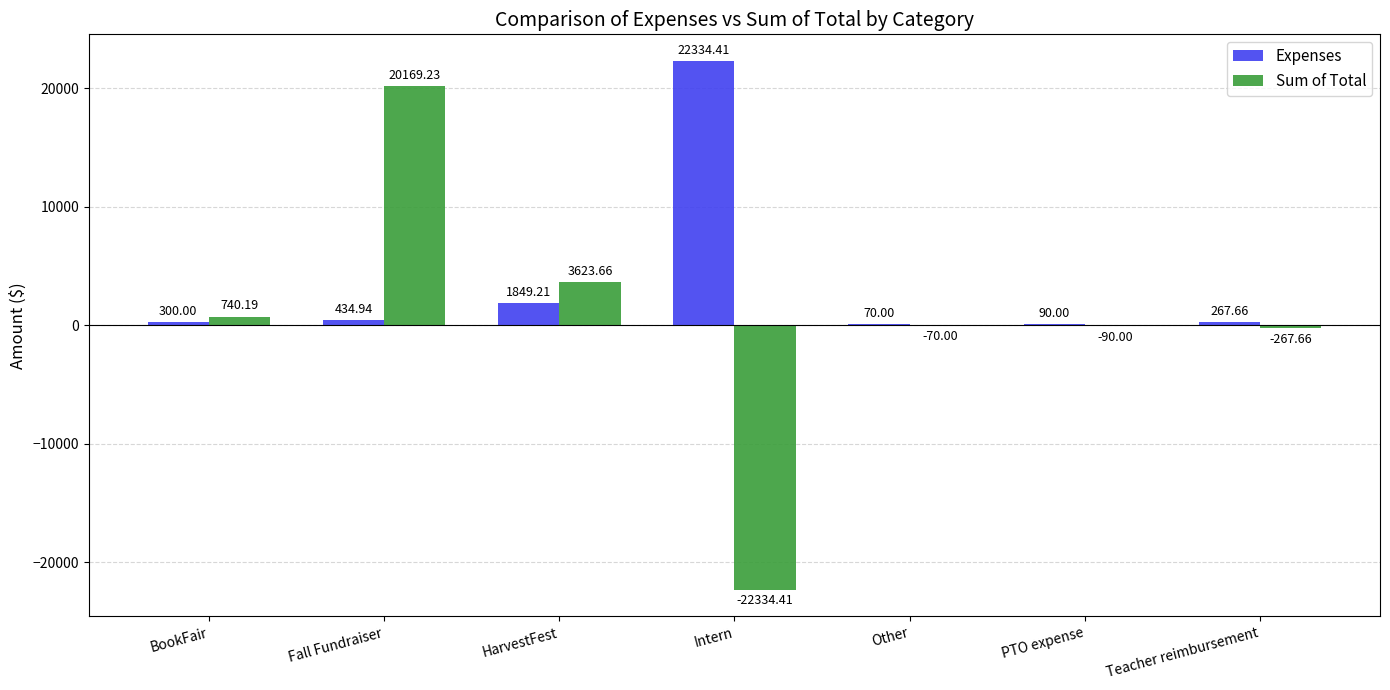

Where does the Sum of Total series first go above -70?

BookFair